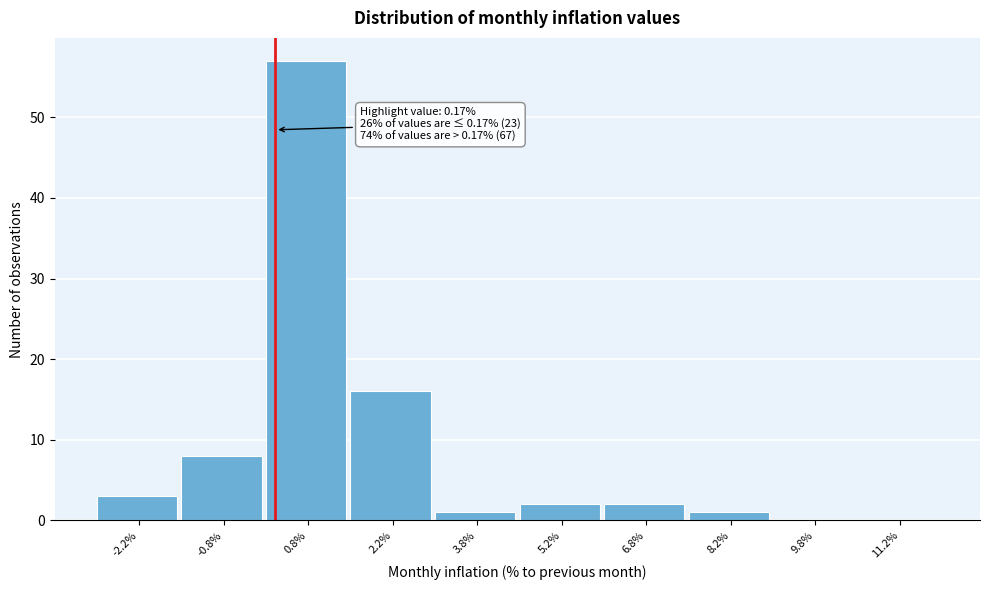

Which range on the x-axis has the tallest bar?

0.0 to 1.5